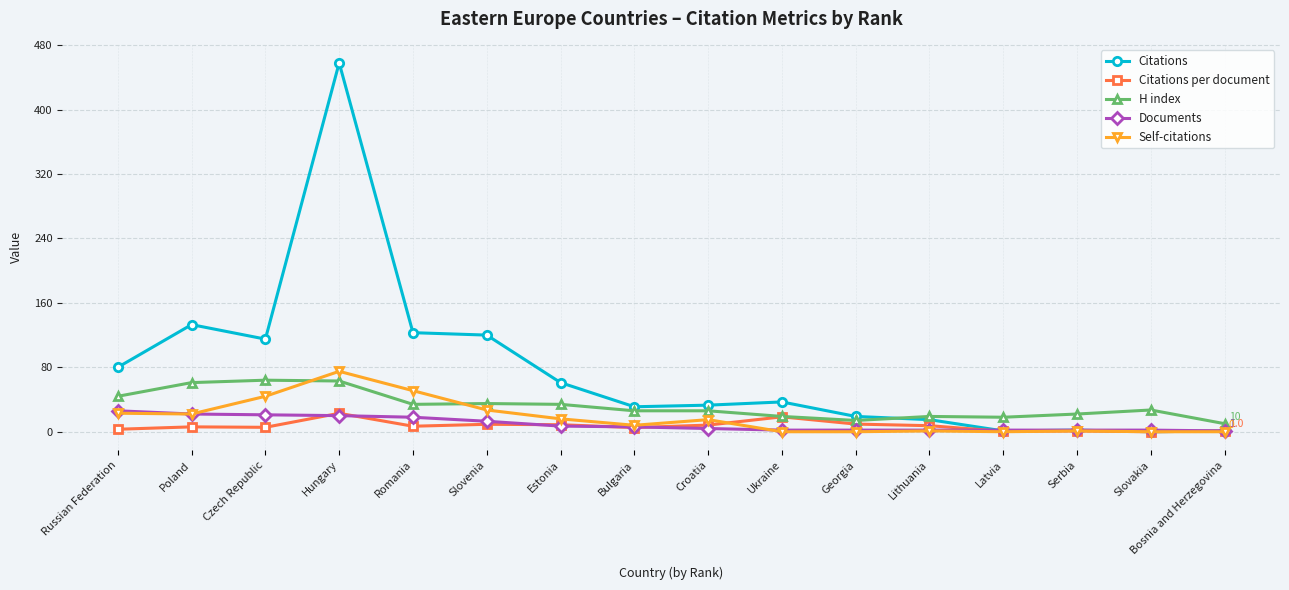

What is the value of the H index point at the 5th from the left?

34.0